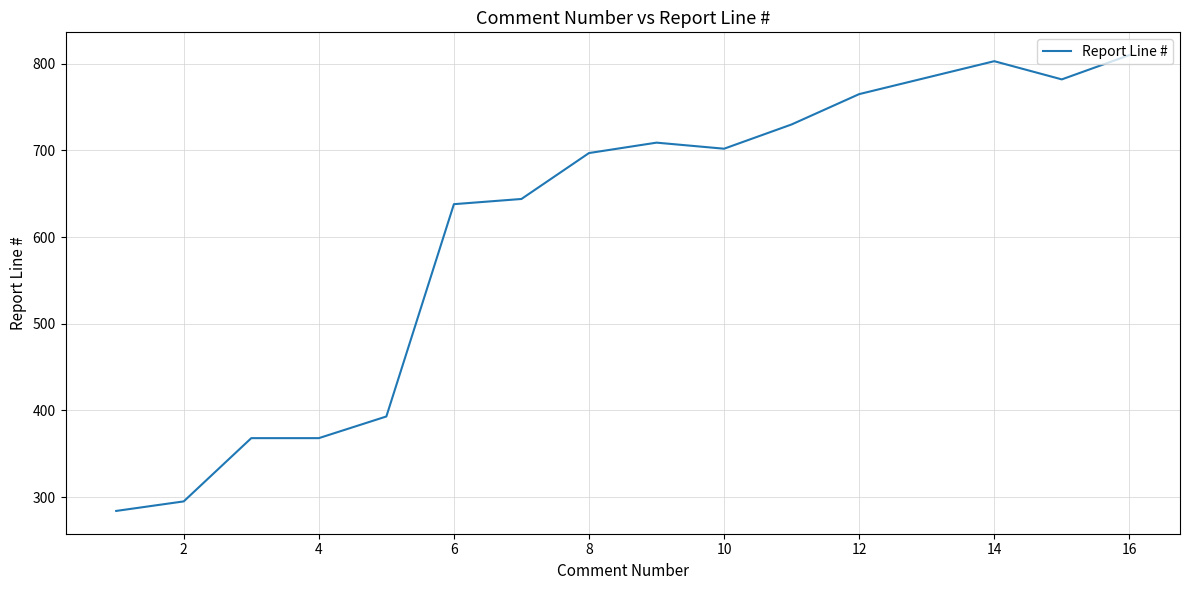

What is the difference between the maximum and minimum values?

526